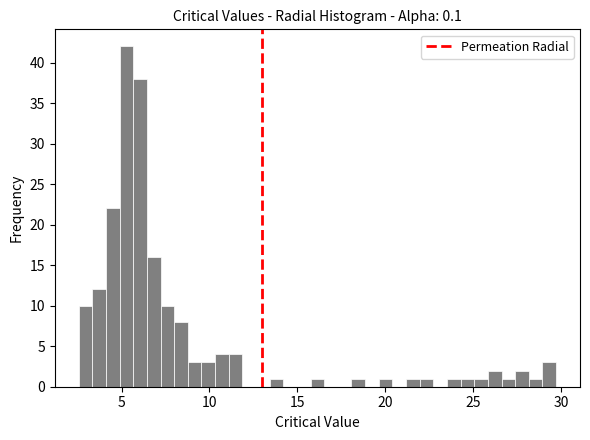

Read against the x-axis, roughly where is the centre of the tallest bar?

5.5